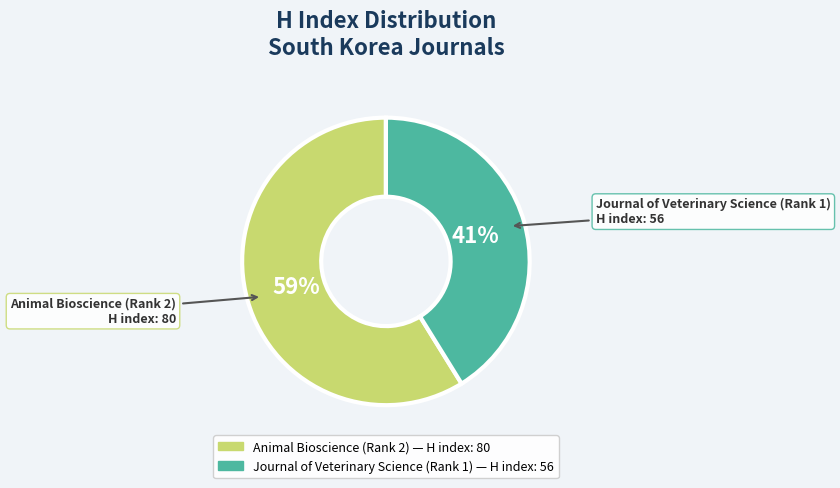

What is the ratio of the value at Animal Bioscience (Rank 2) to the value at Journal of Veterinary Science (Rank 1)?

1.4